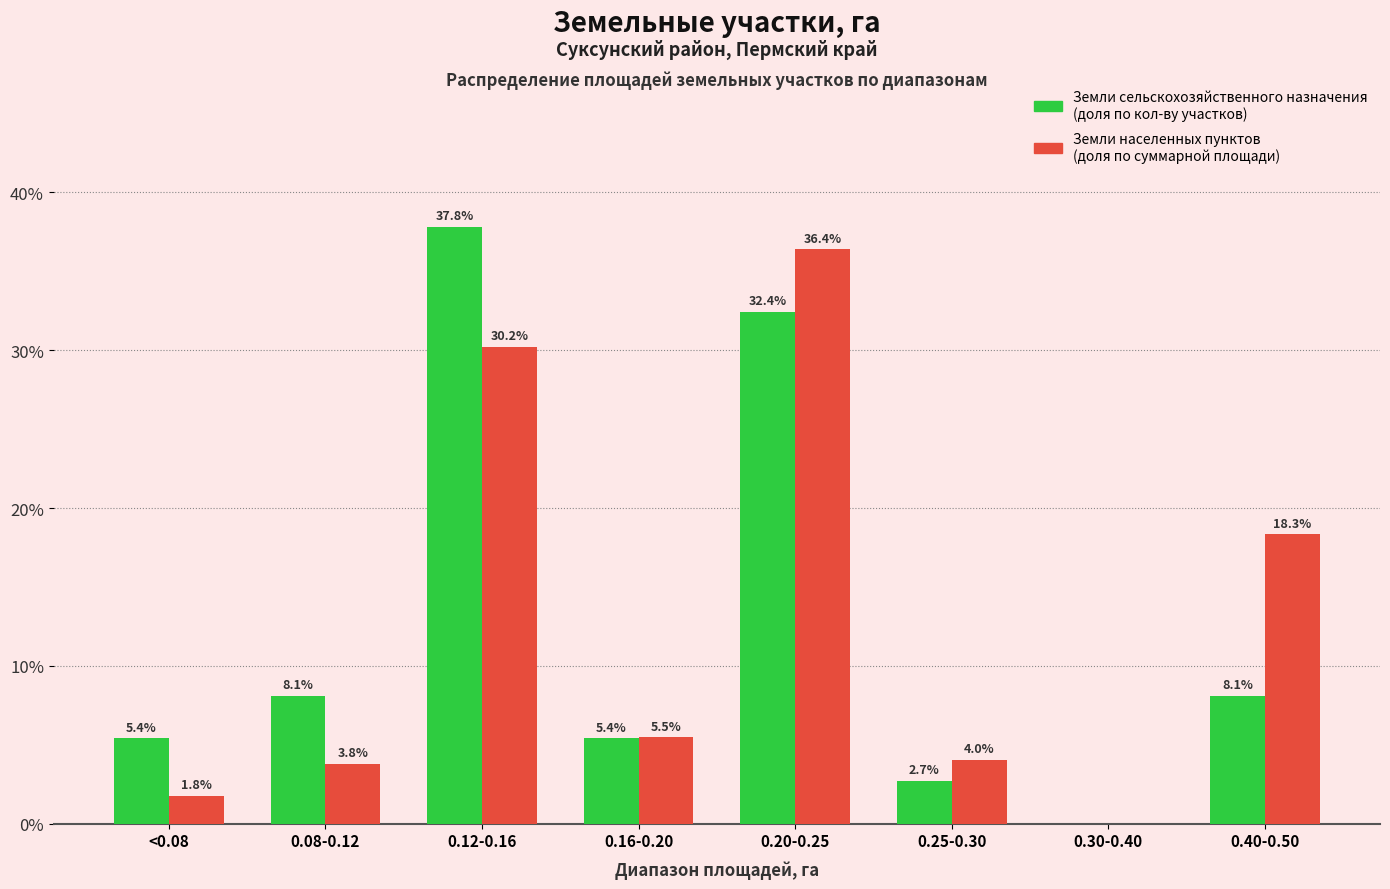

Which label corresponds to the largest value in the chart?

0.12-0.16